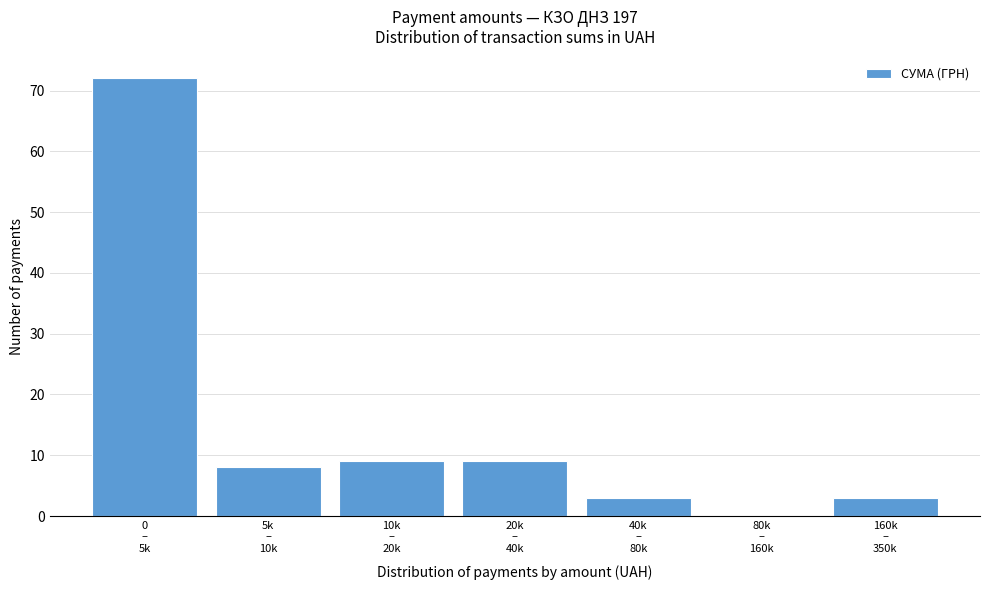

What is the maximum value shown in the chart?

72